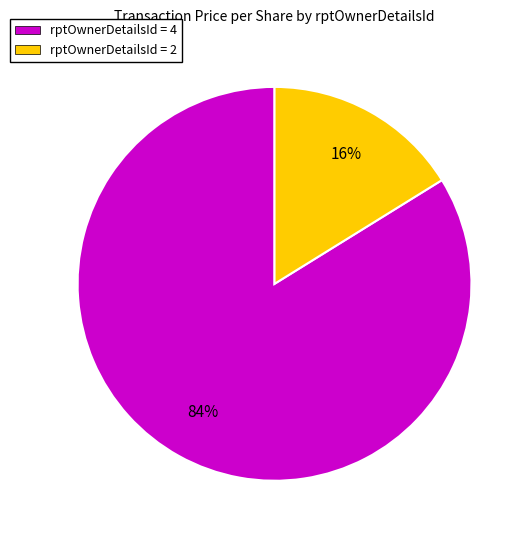

Between rptOwnerDetailsId = 2 and rptOwnerDetailsId = 4, which is larger?

rptOwnerDetailsId = 4